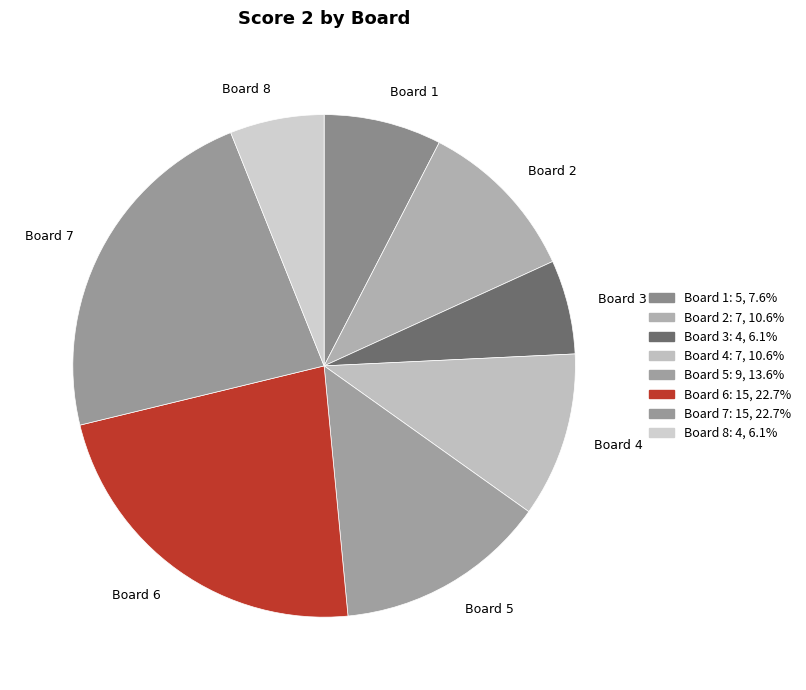

Which has a higher value, Board 8 or Board 7?

Board 7